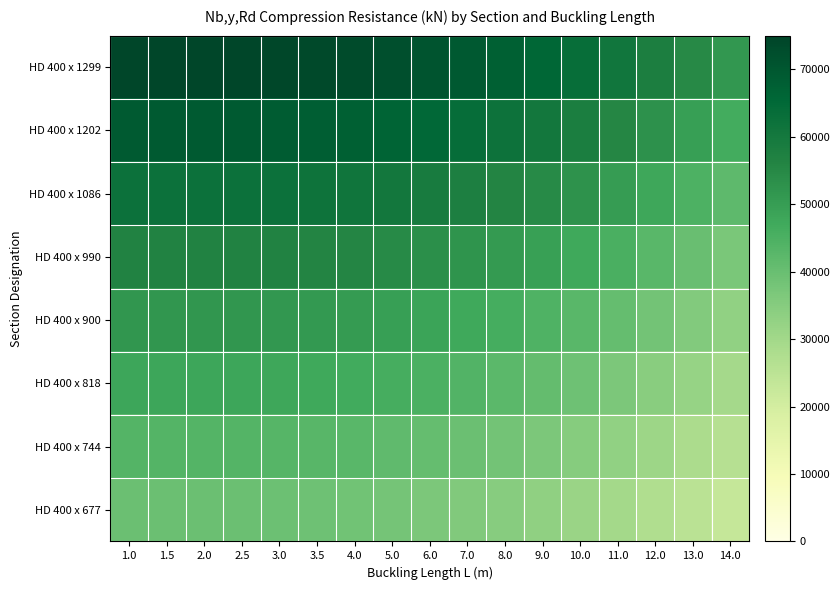

Between 3.0 and 5.0, which series saw the biggest shift?

HD 400 x 1299